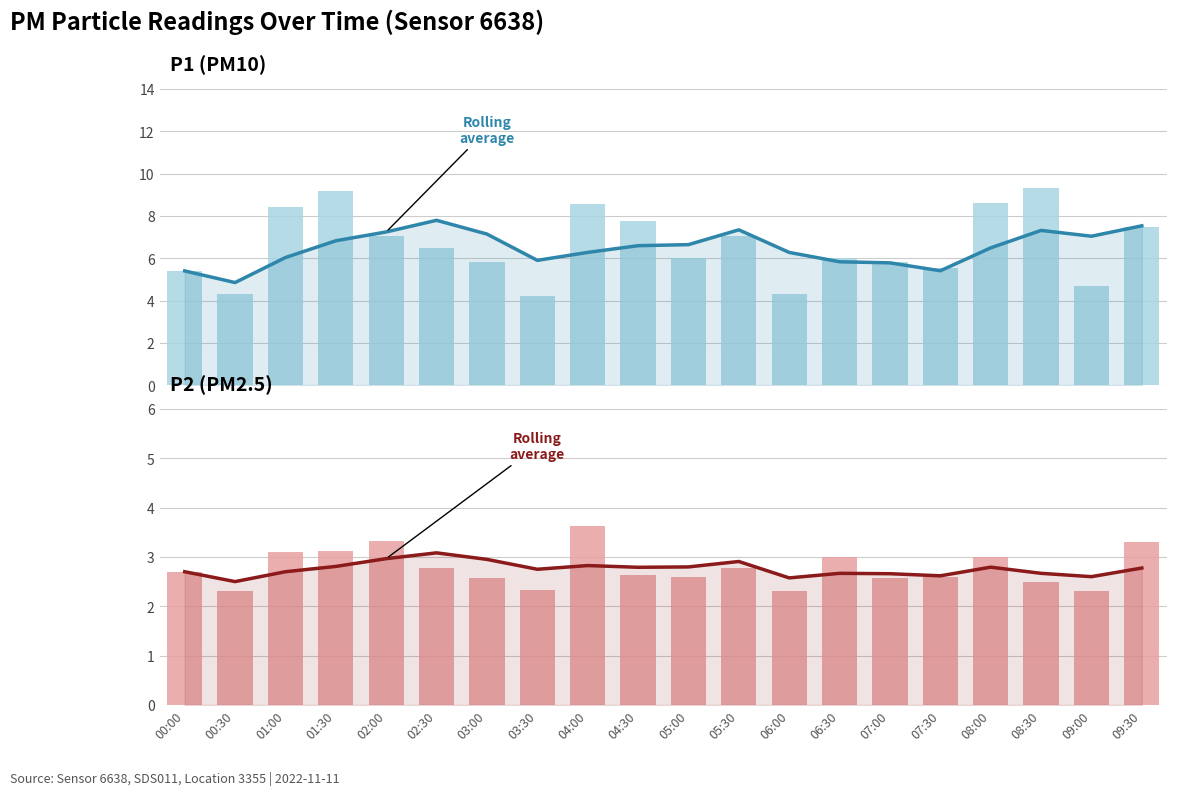

What are all the series names shown in the legend?

P1 (PM10) avg, P1 raw, P2 (PM2.5) avg, P2 raw